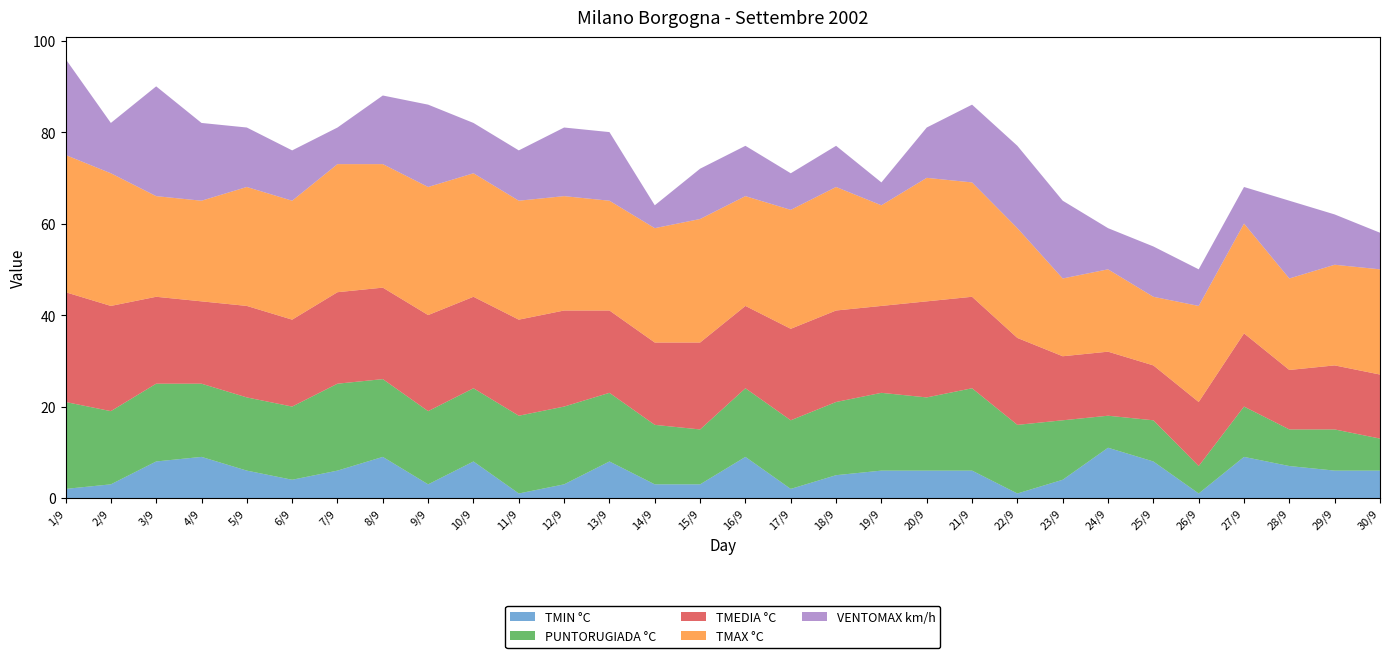

Reading right to left, list all the values displayed in this chart.

TMIN °C: 30/9=6	29/9=6	28/9=7	27/9=9	26/9=1	25/9=8	24/9=11	23/9=4	22/9=1	21/9=6	20/9=6	19/9=6	18/9=5	17/9=2	16/9=9	15/9=3	14/9=3	13/9=8	12/9=3	11/9=1	10/9=8	9/9=3	8/9=9	7/9=6	6/9=4	5/9=6	4/9=9	3/9=8	2/9=3	1/9=2
PUNTORUGIADA °C: 30/9=7	29/9=9	28/9=8	27/9=11	26/9=6	25/9=9	24/9=7	23/9=13	22/9=15	21/9=18	20/9=16	19/9=17	18/9=16	17/9=15	16/9=15	15/9=12	14/9=13	13/9=15	12/9=17	11/9=17	10/9=16	9/9=16	8/9=17	7/9=19	6/9=16	5/9=16	4/9=16	3/9=17	2/9=16	1/9=19
TMEDIA °C: 30/9=14	29/9=14	28/9=13	27/9=16	26/9=14	25/9=12	24/9=14	23/9=14	22/9=19	21/9=20	20/9=21	19/9=19	18/9=20	17/9=20	16/9=18	15/9=19	14/9=18	13/9=18	12/9=21	11/9=21	10/9=20	9/9=21	8/9=20	7/9=20	6/9=19	5/9=20	4/9=18	3/9=19	2/9=23	1/9=24
TMAX °C: 30/9=23	29/9=22	28/9=20	27/9=24	26/9=21	25/9=15	24/9=18	23/9=17	22/9=24	21/9=25	20/9=27	19/9=22	18/9=27	17/9=26	16/9=24	15/9=27	14/9=25	13/9=24	12/9=25	11/9=26	10/9=27	9/9=28	8/9=27	7/9=28	6/9=26	5/9=26	4/9=22	3/9=22	2/9=29	1/9=30
VENTOMAX km/h: 30/9=8	29/9=11	28/9=17	27/9=8	26/9=8	25/9=11	24/9=9	23/9=17	22/9=18	21/9=17	20/9=11	19/9=5	18/9=9	17/9=8	16/9=11	15/9=11	14/9=5	13/9=15	12/9=15	11/9=11	10/9=11	9/9=18	8/9=15	7/9=8	6/9=11	5/9=13	4/9=17	3/9=24	2/9=11	1/9=21